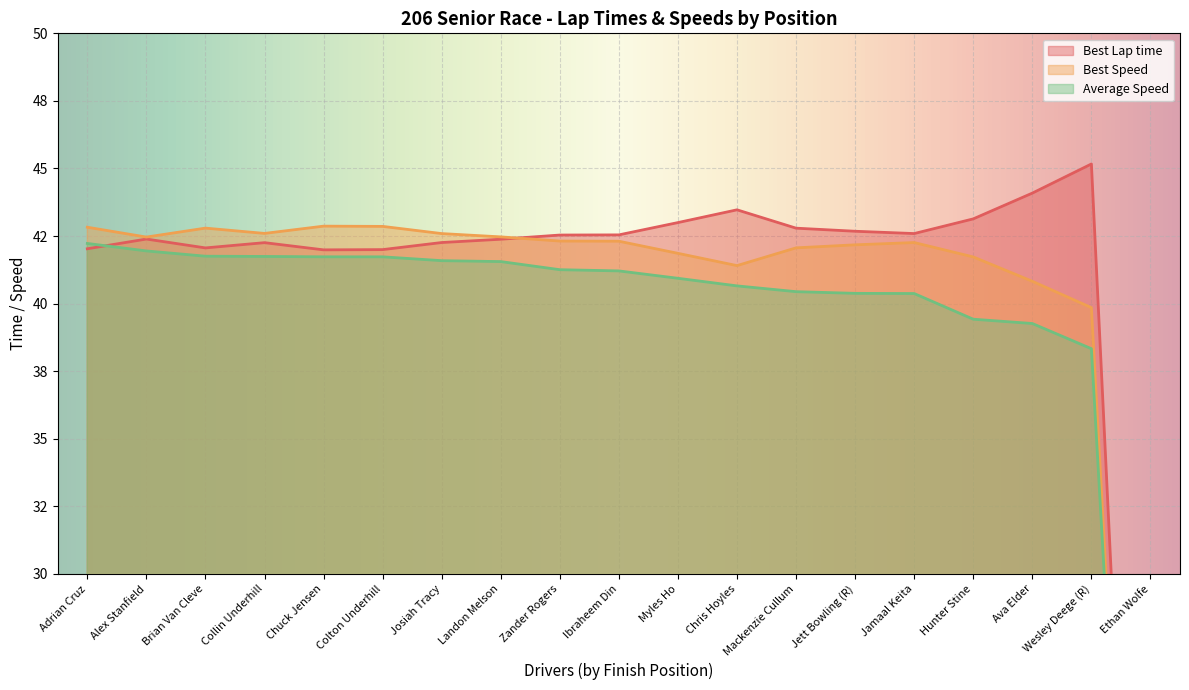

The Best Speed series shows 18.8 at Brian Van Cleve. True or false?

False